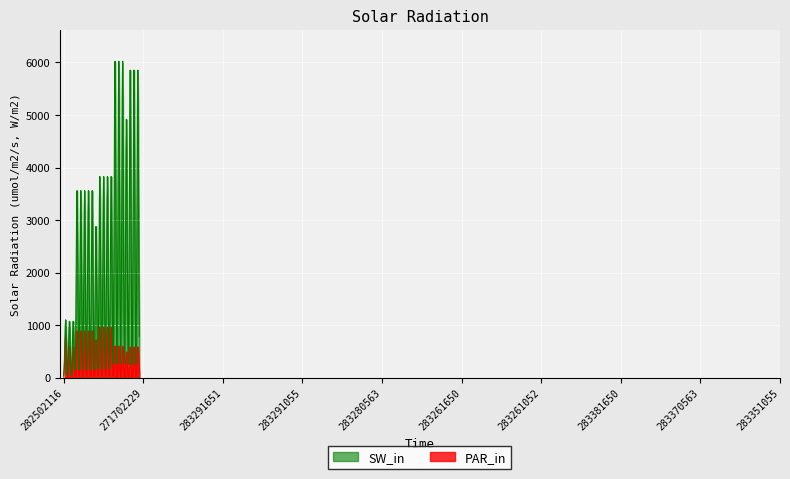

List the series in order of their peak value, highest first.

SW_in, PAR_in